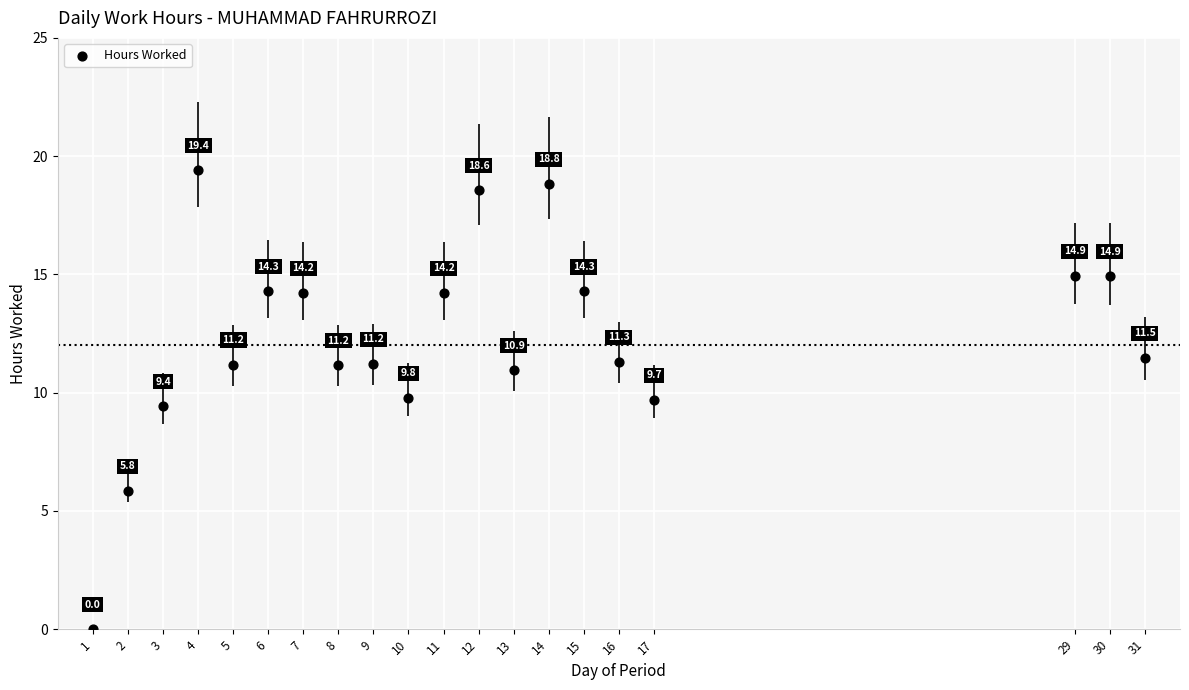

What is the range of Y values (max minus min)?

19.4